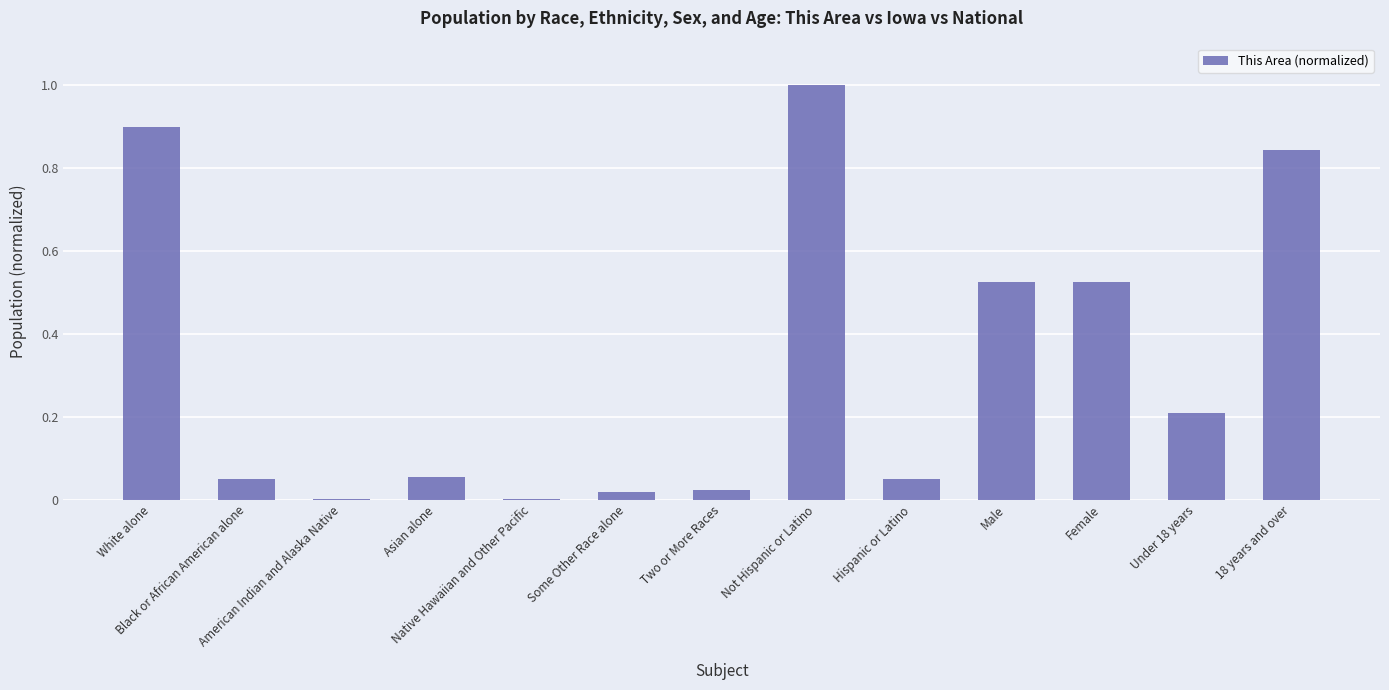

What is the maximum value shown in the chart?

1.0